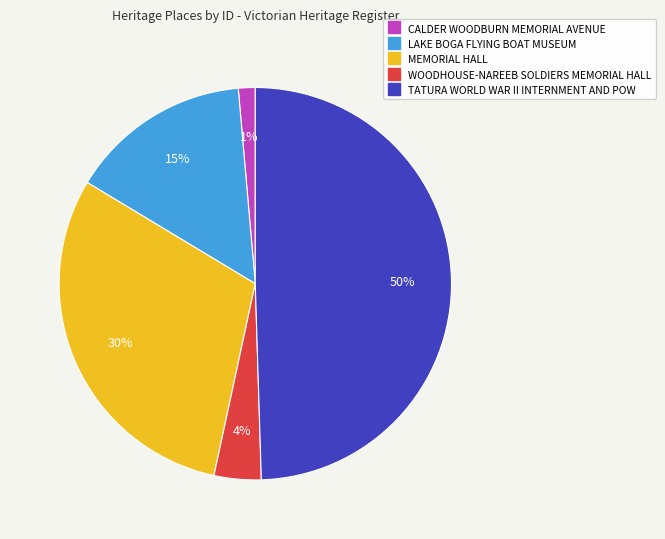

How many segments does this pie chart have?

5